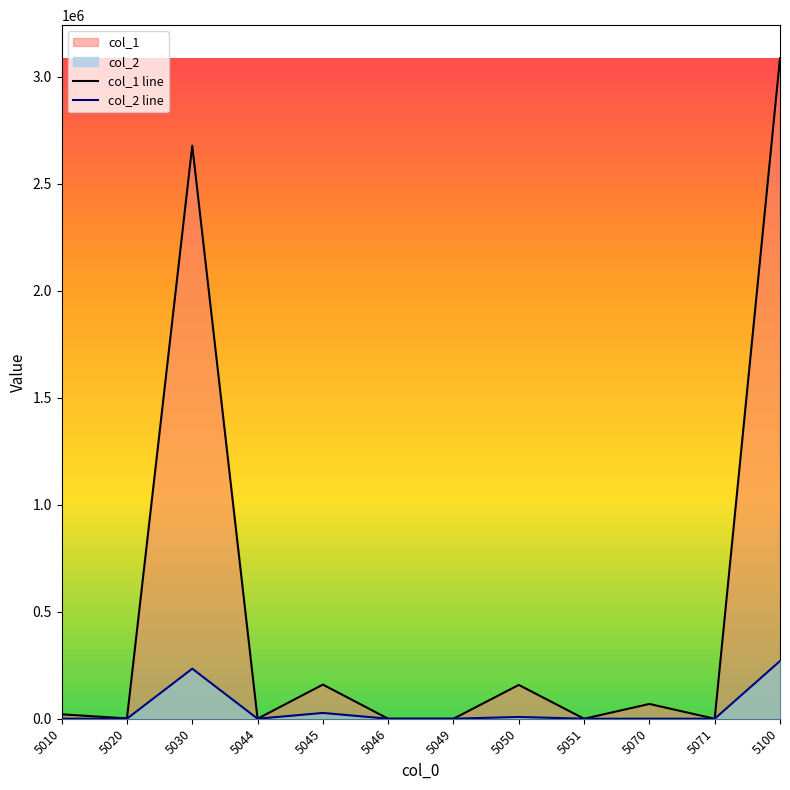

Which label corresponds to the smallest value in the chart?

5046